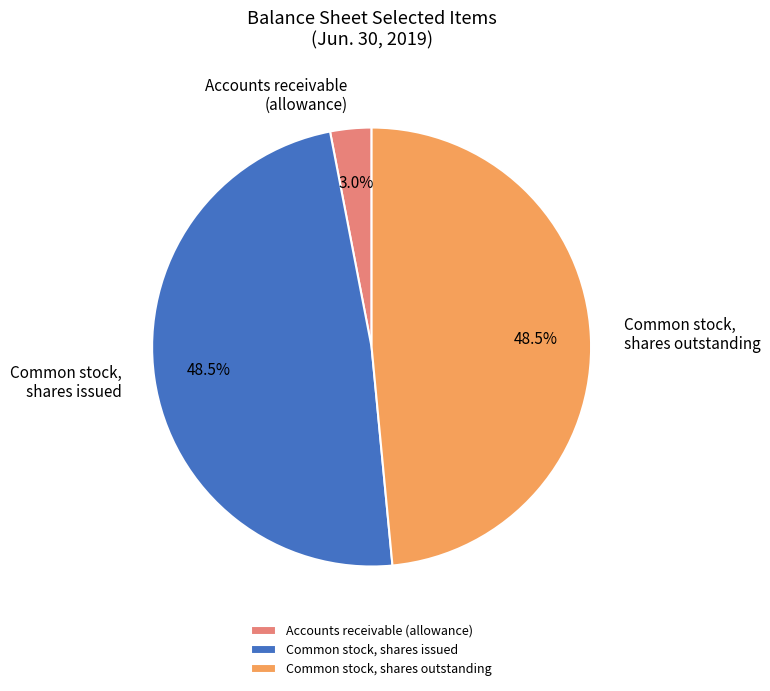

Combined, what portion of the pie is Common stock, shares issued and Accounts receivable (allowance)?

51.5%